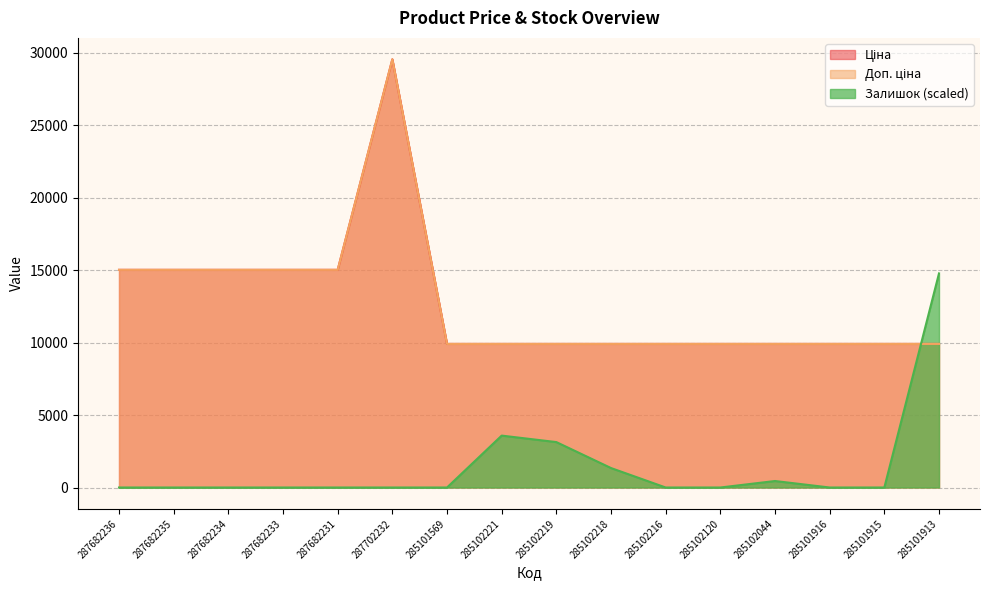

True or false: Ціна and Доп. ціна cross at least once.

False